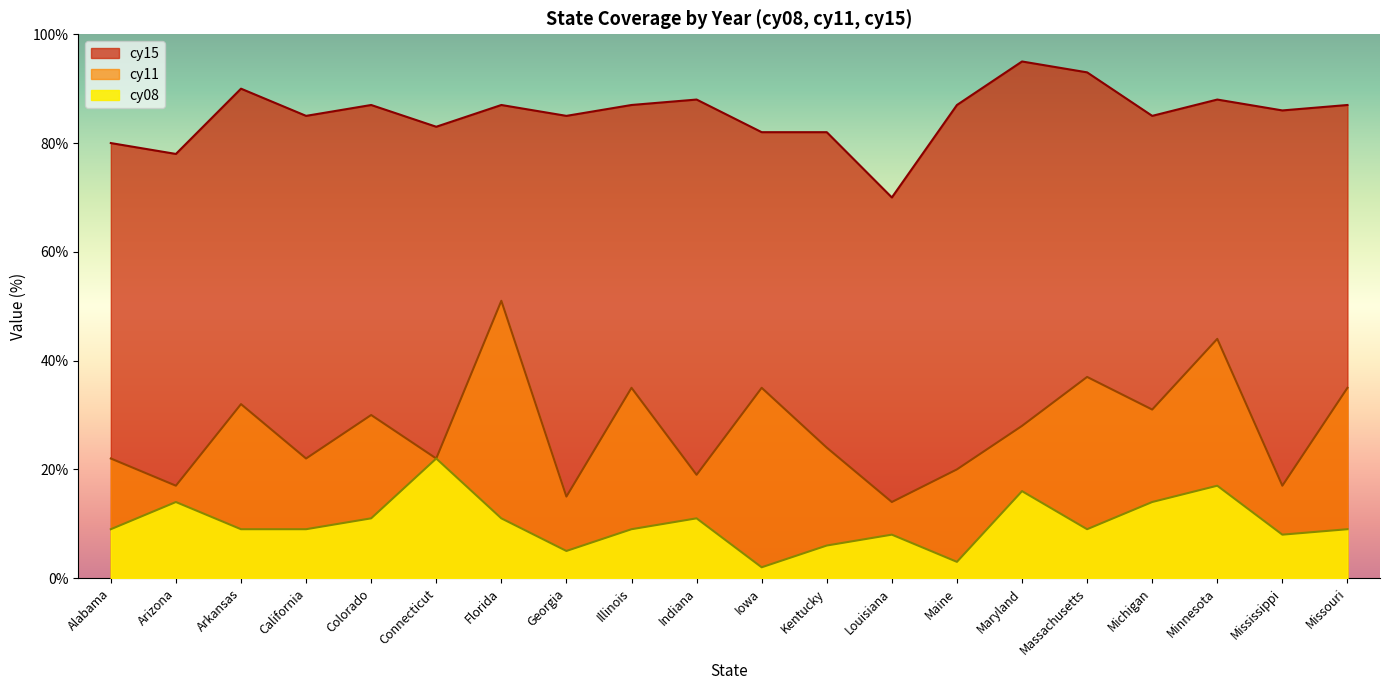

Where is the first local minimum for cy08?

Georgia